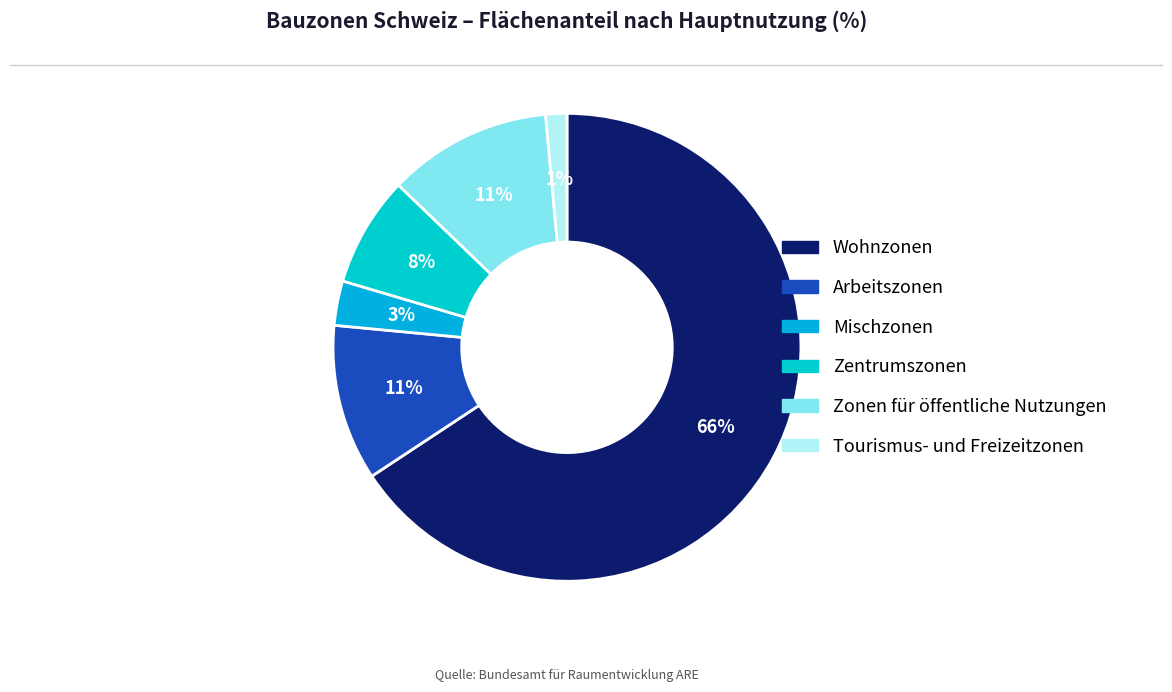

Between Mischzonen and Zonen für öffentliche Nutzungen, which is larger?

Zonen für öffentliche Nutzungen